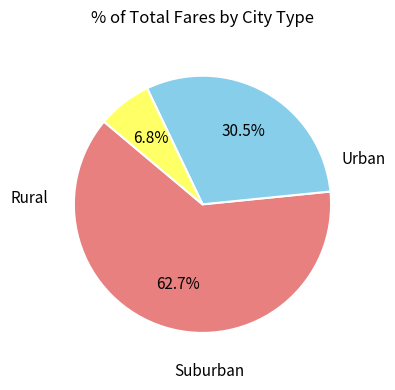

Is there a majority slice in this chart?

Yes